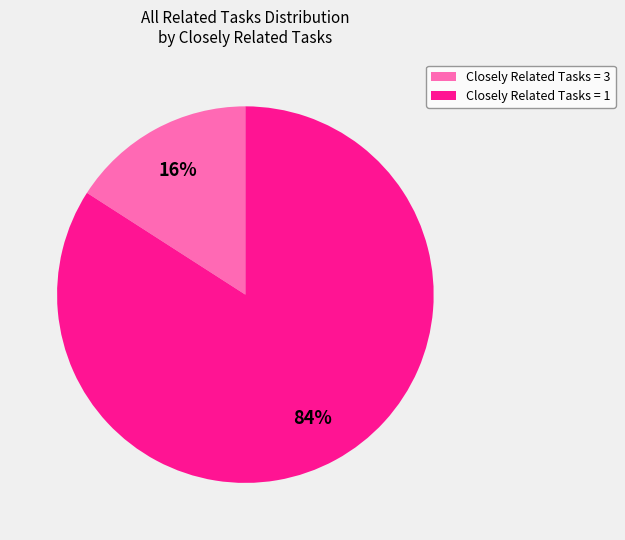

To the nearest percent, what is the difference between the largest and smallest slice percentages?

68%